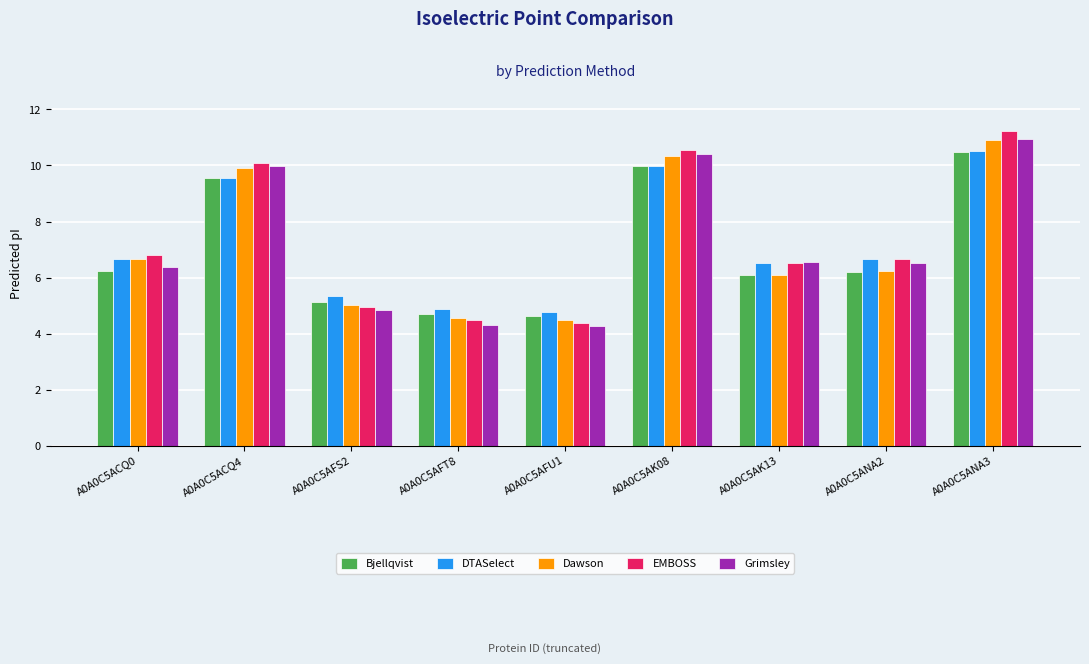

Is the value of Grimsley at A0A0C5AFT8 greater than the value of Bjellqvist at A0A0C5AFU1?

No